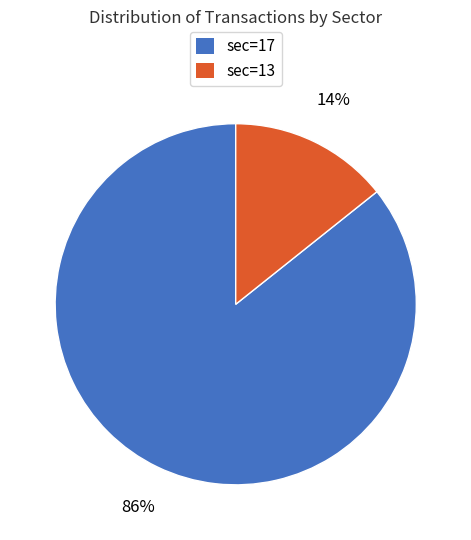

How many segments does this pie chart have?

2